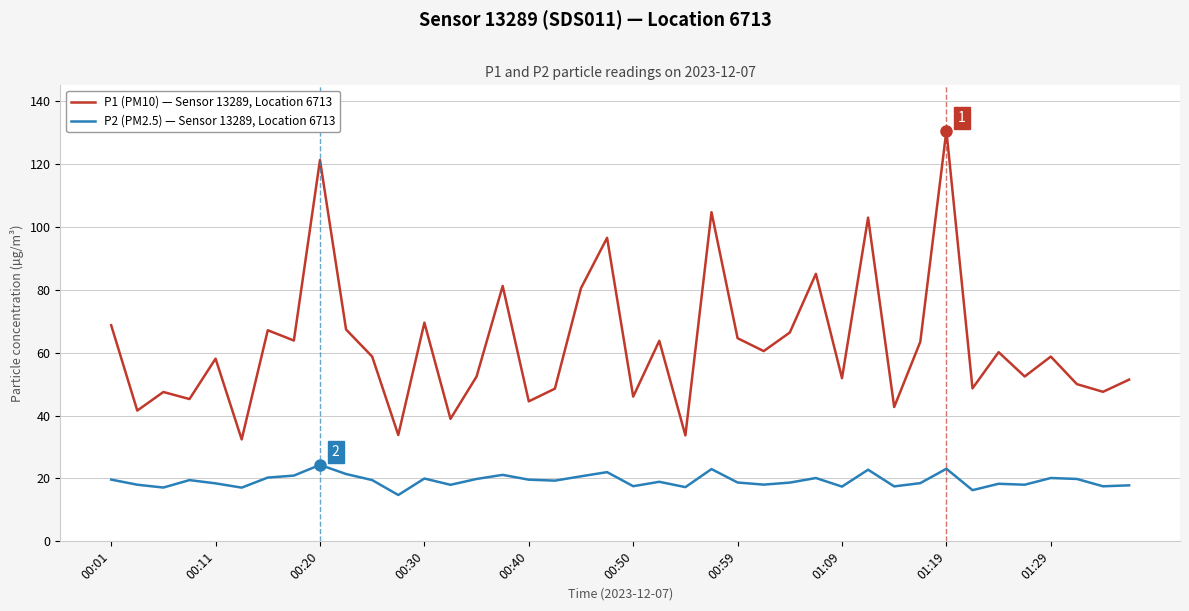

Which series has the widest spread of values?

P1 (PM10) — Sensor 13289, Location 6713